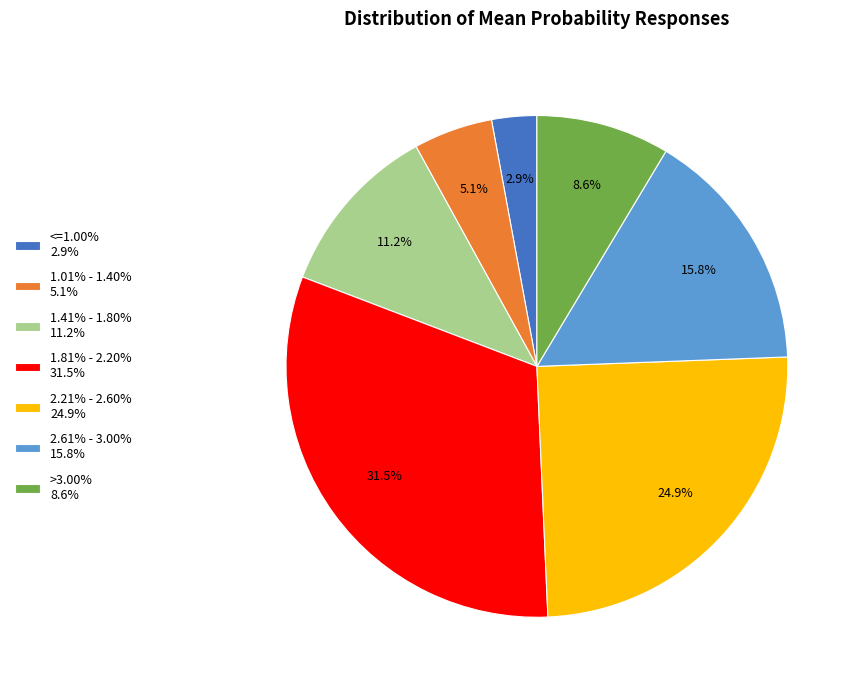

What is the total percentage of 2.61% - 3.00% and 2.21% - 2.60%?

40.7%